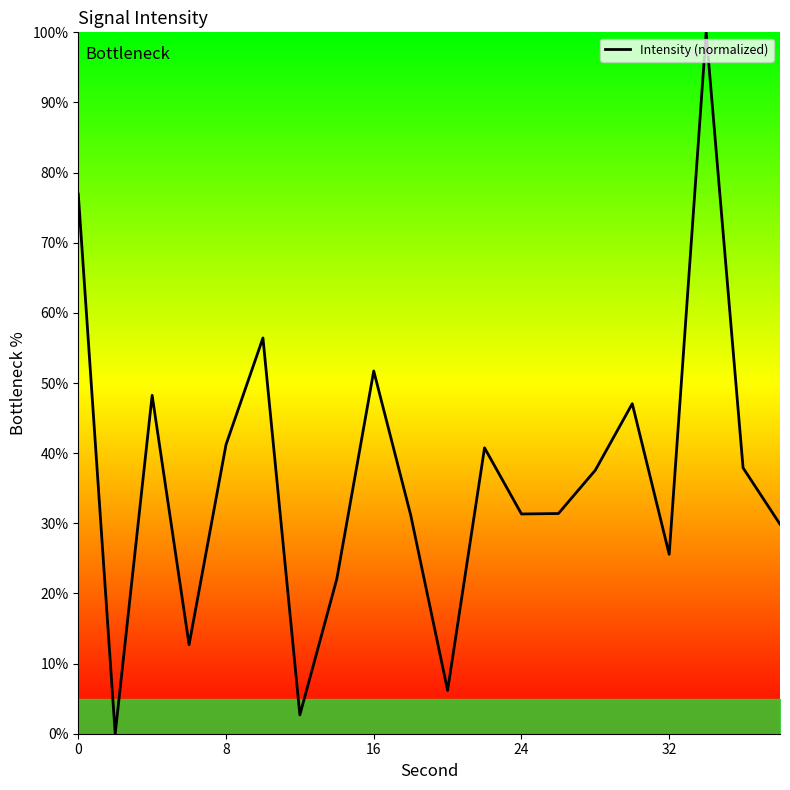

What is the sum of all values?

730.8